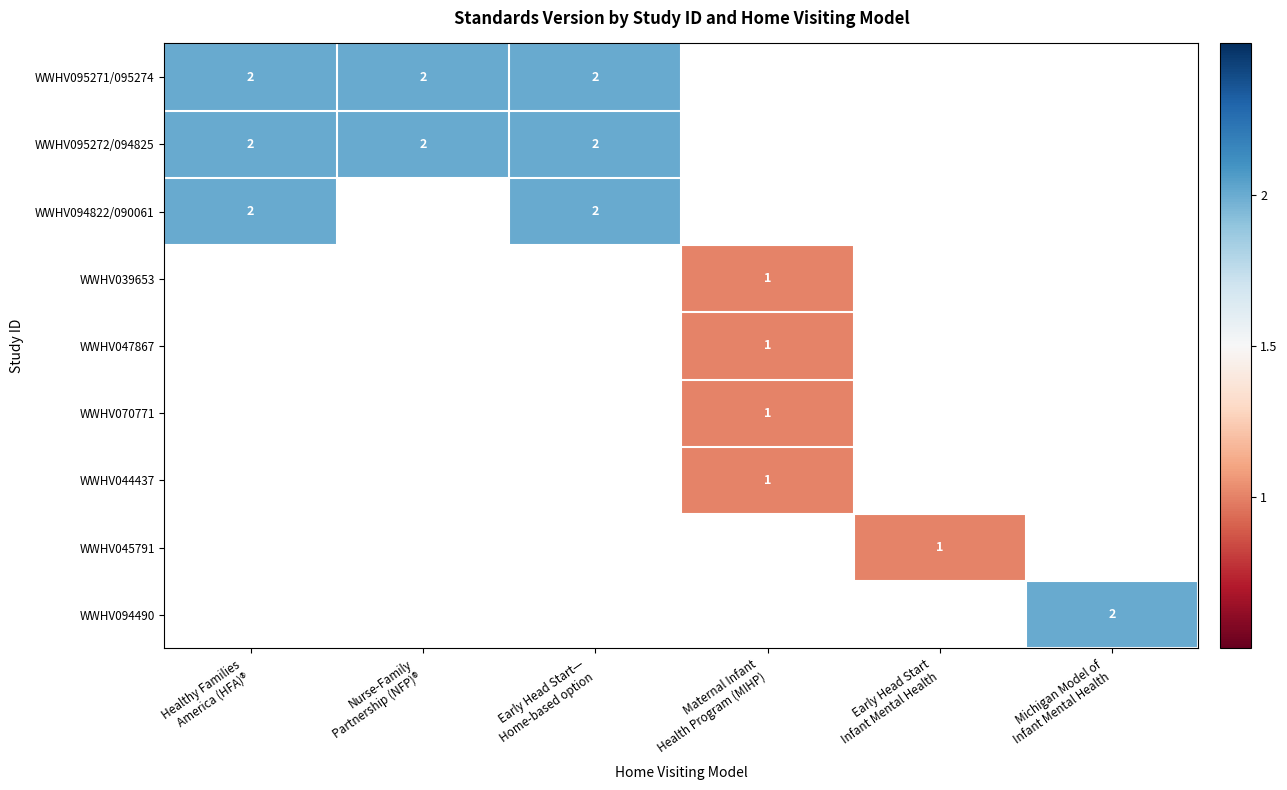

Which has a higher value, Maternal Infant
Health Program (MIHP) or Healthy Families
America (HFA)®?

Healthy Families
America (HFA)®